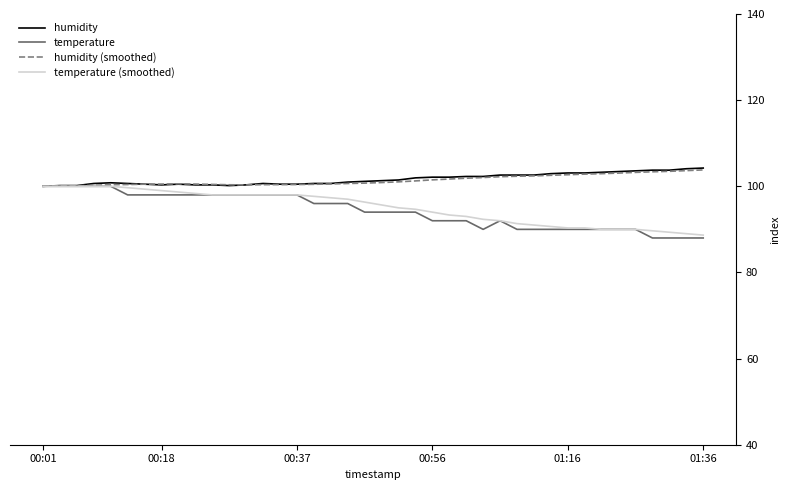

What is the lowest value of the humidity series?

100.0